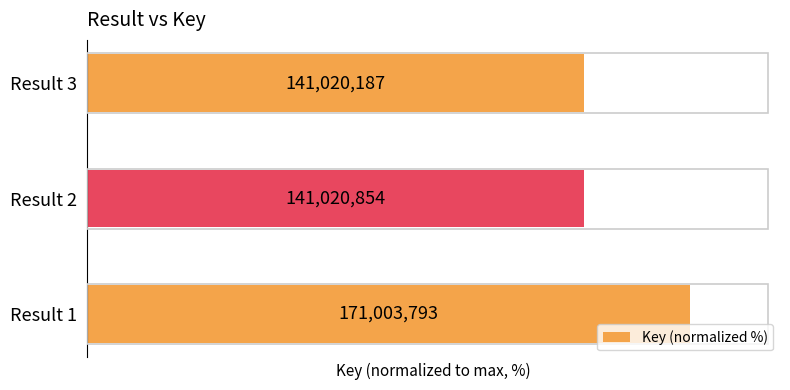

How many bars are there in total?

3